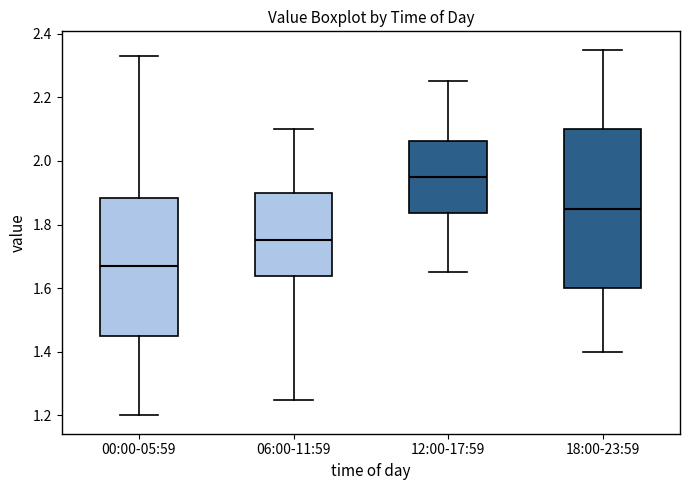

Comparing the boxes themselves (not the whiskers), which one is the tallest?

18:00-23:59